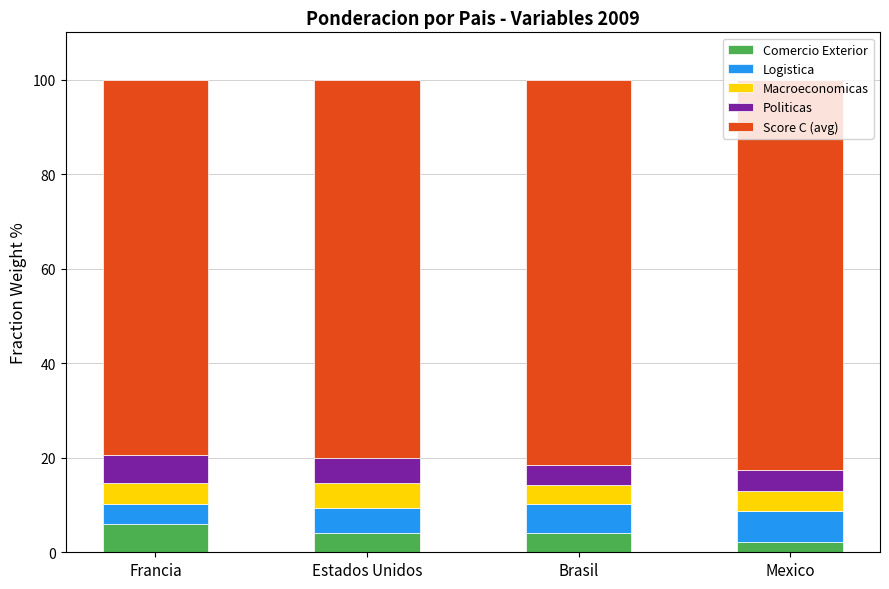

What is the total value across all series at Estados Unidos?

100.0